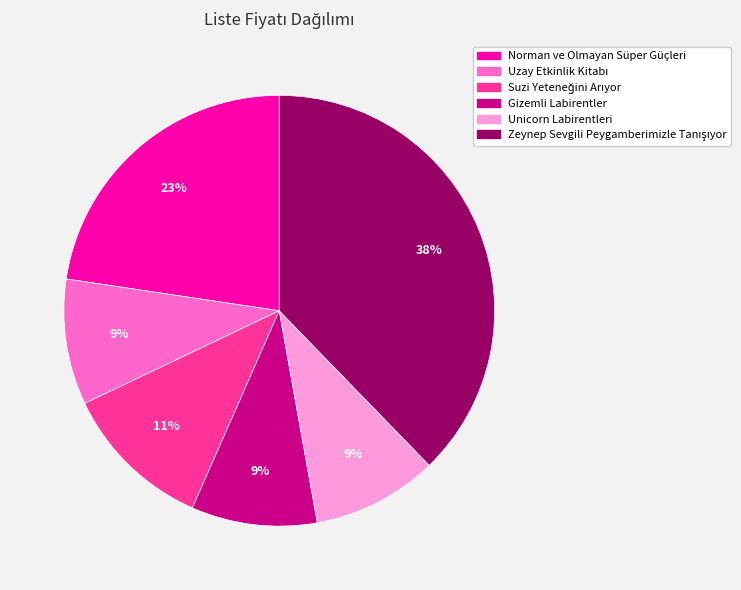

True or false: Gizemli Labirentler accounts for 9% of the total.

True